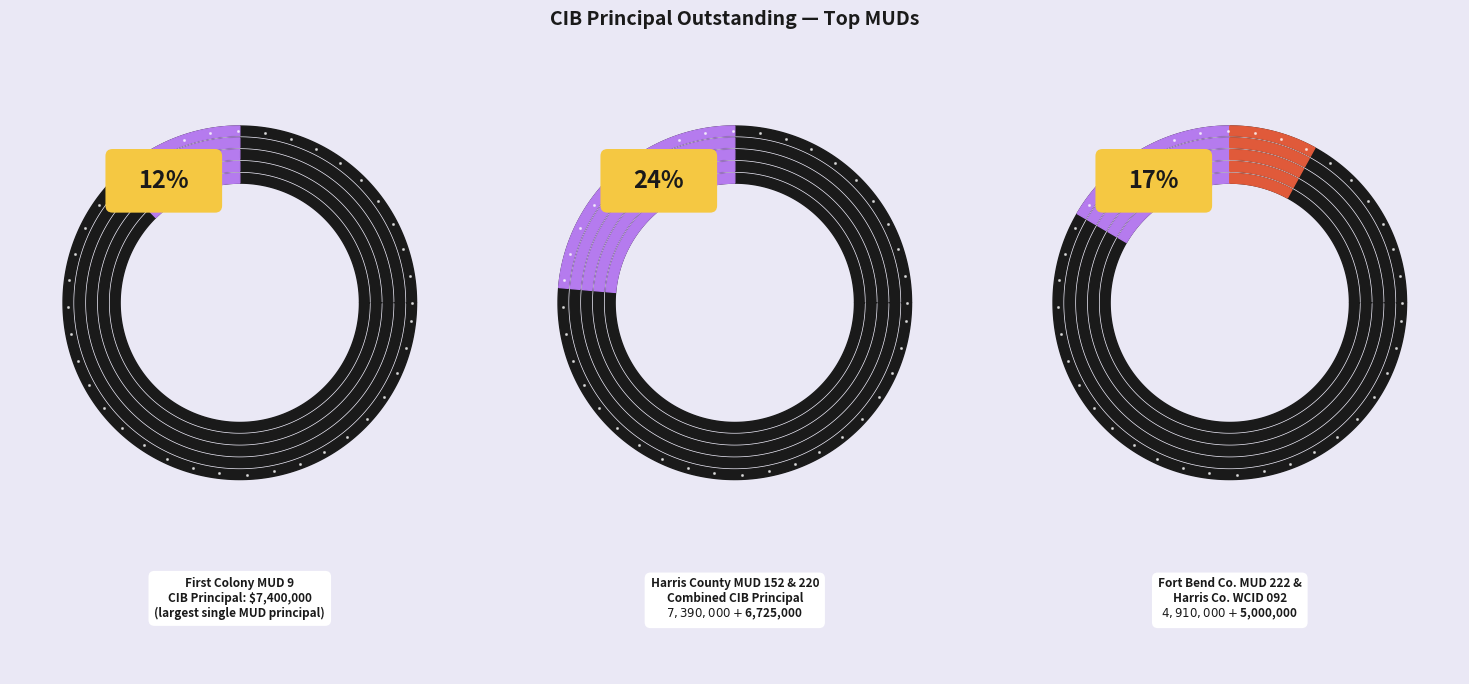

What percentage is the Fort Bend County MUD 222 slice, to the nearest percent?

8%